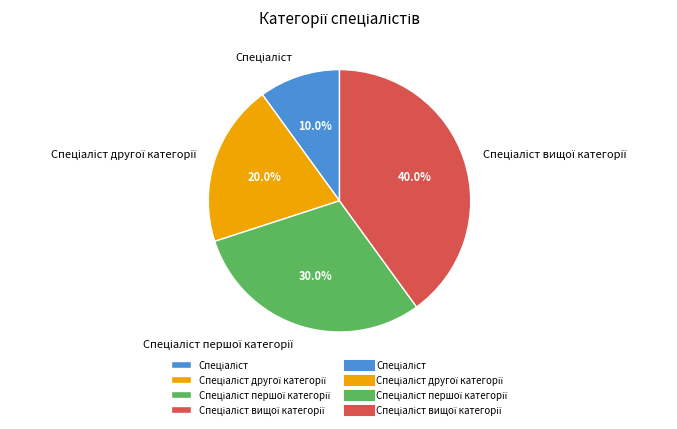

Is there any slice that represents more than half of the pie?

No